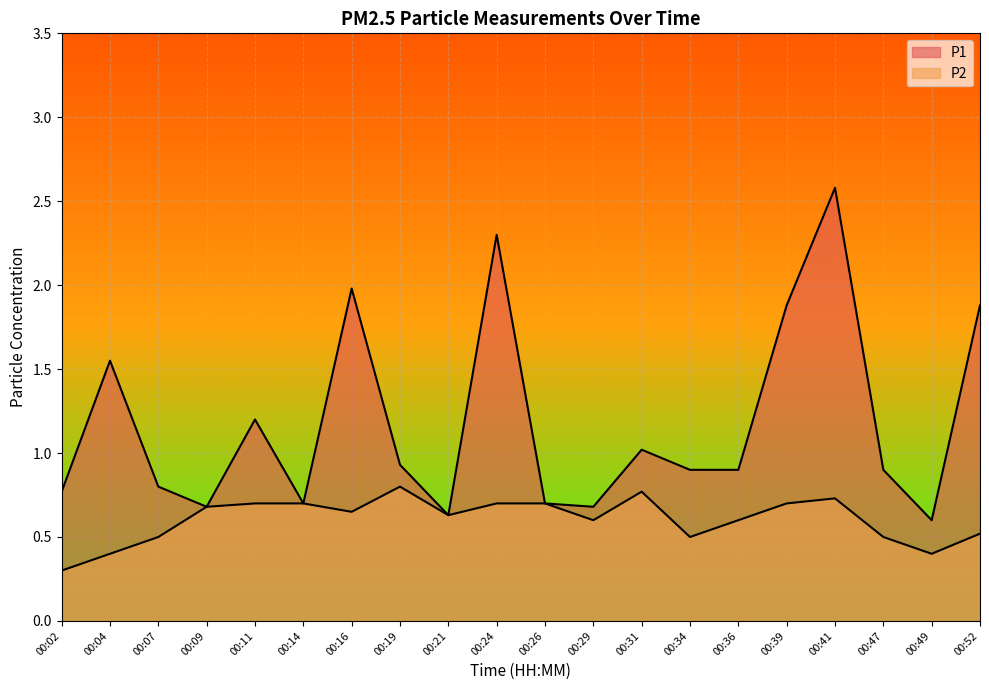

At which category does the chart reach its minimum across all series?

00:02